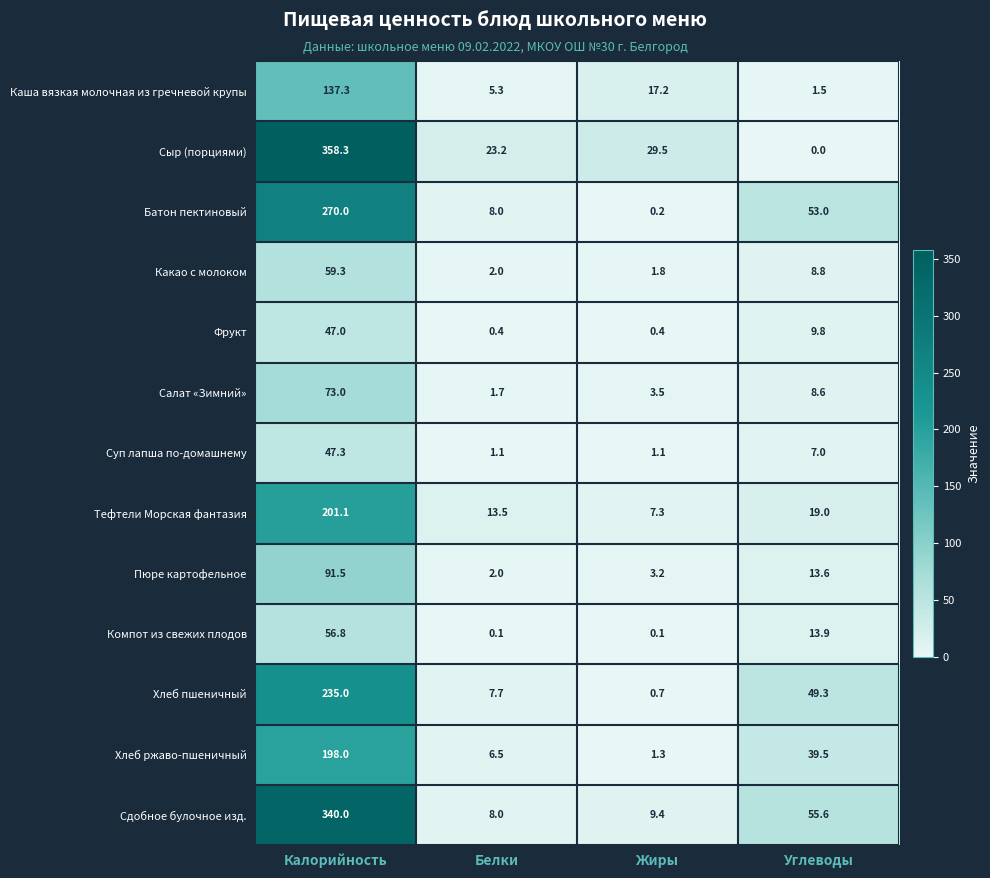

At which label does Сыр (порциями) reach its peak?

Калорийность